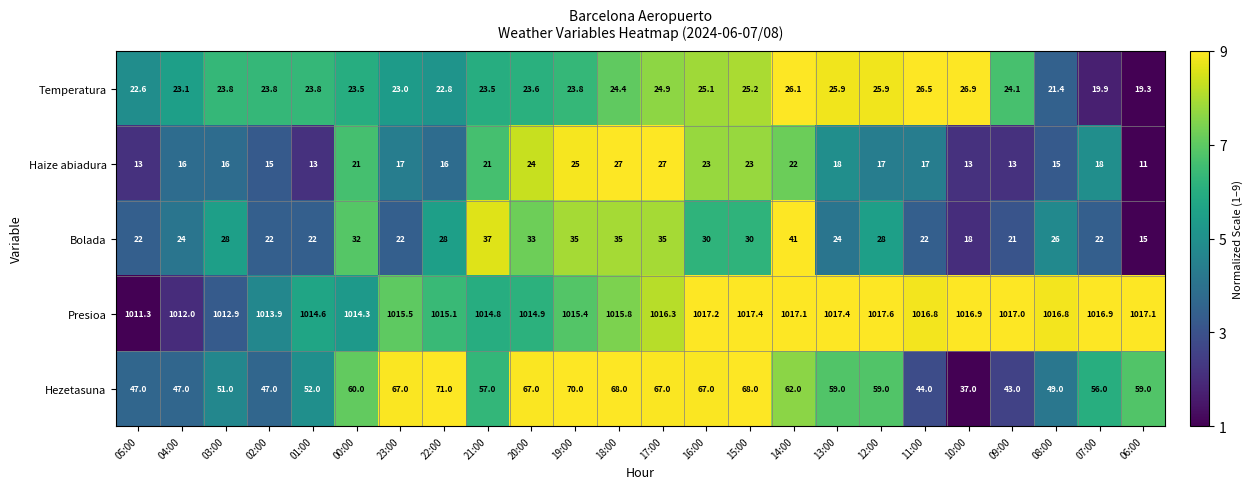

How many values in the Haize abiadura series are below 17?

10